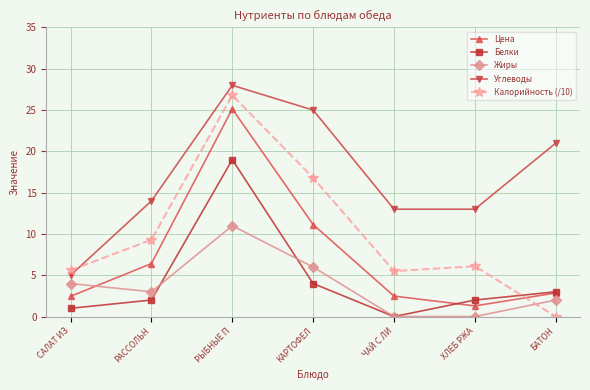

At which label does Калорийность (/10) first exceed 6?

РАССОЛЬН